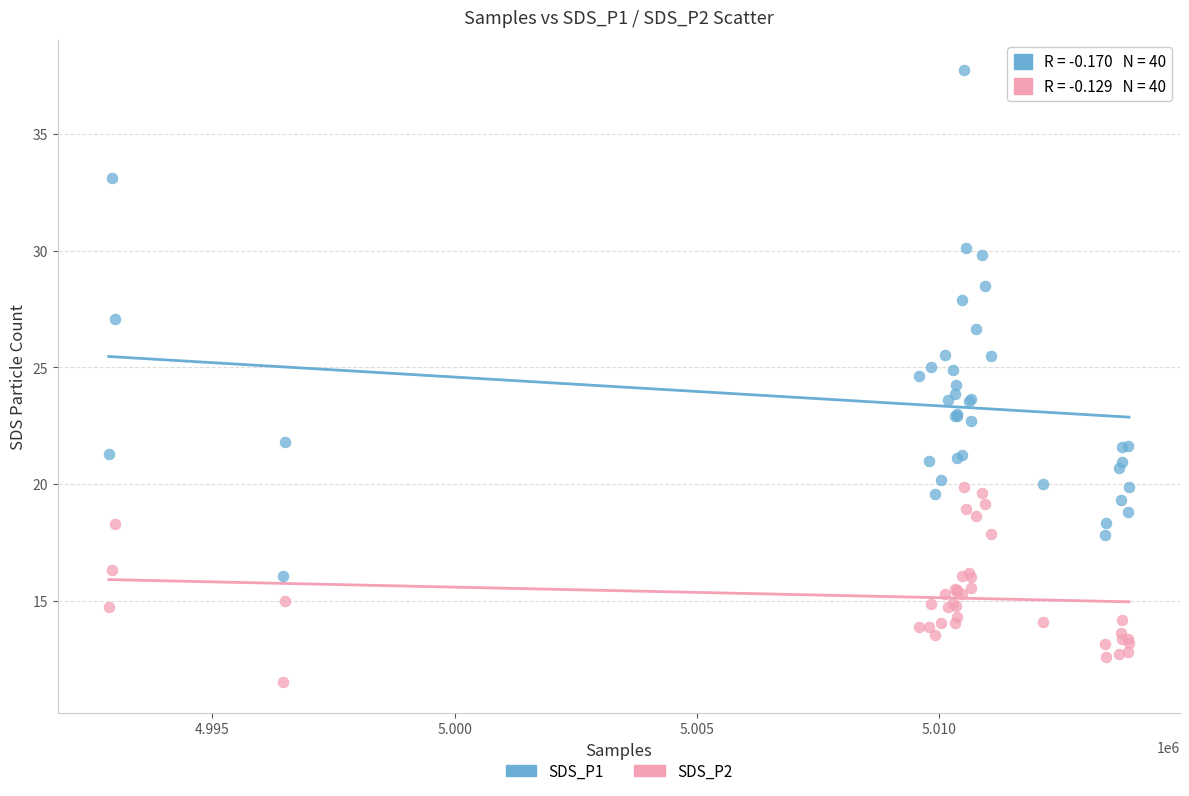

What are all the series names shown in the legend?

SDS_P1, SDS_P2